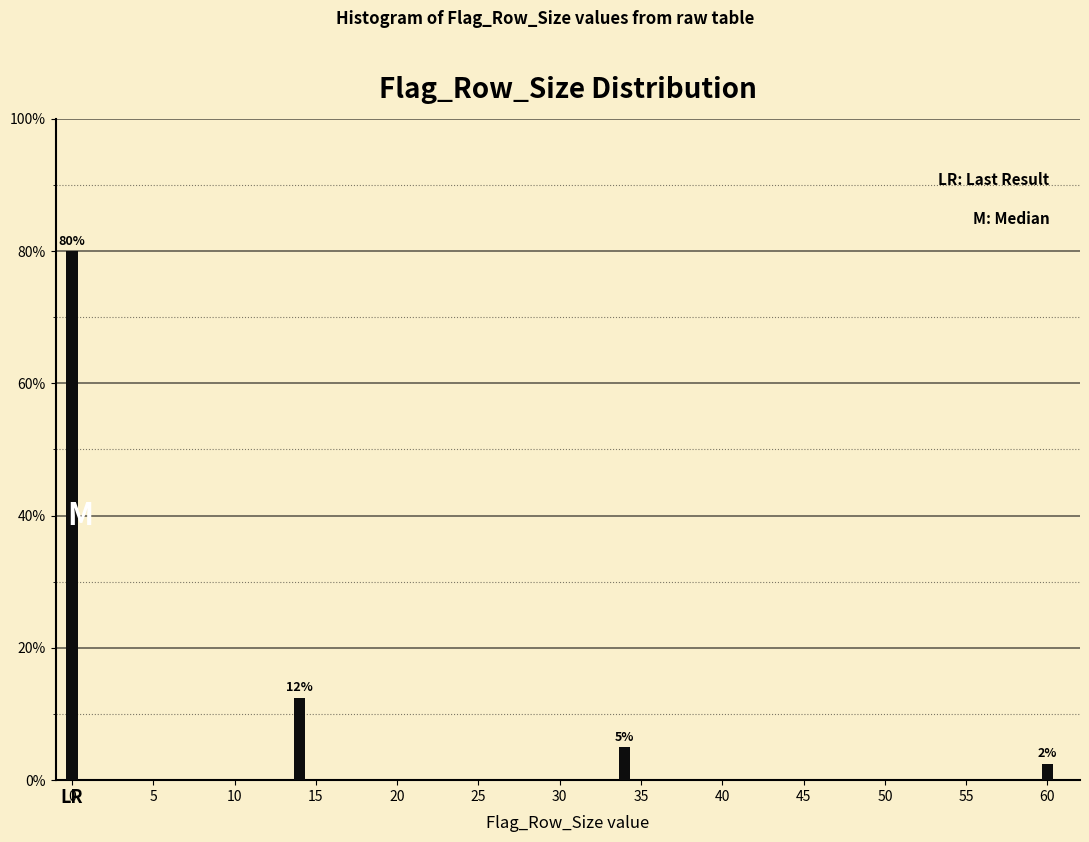

The value at 0 is 55.2. True or false?

False